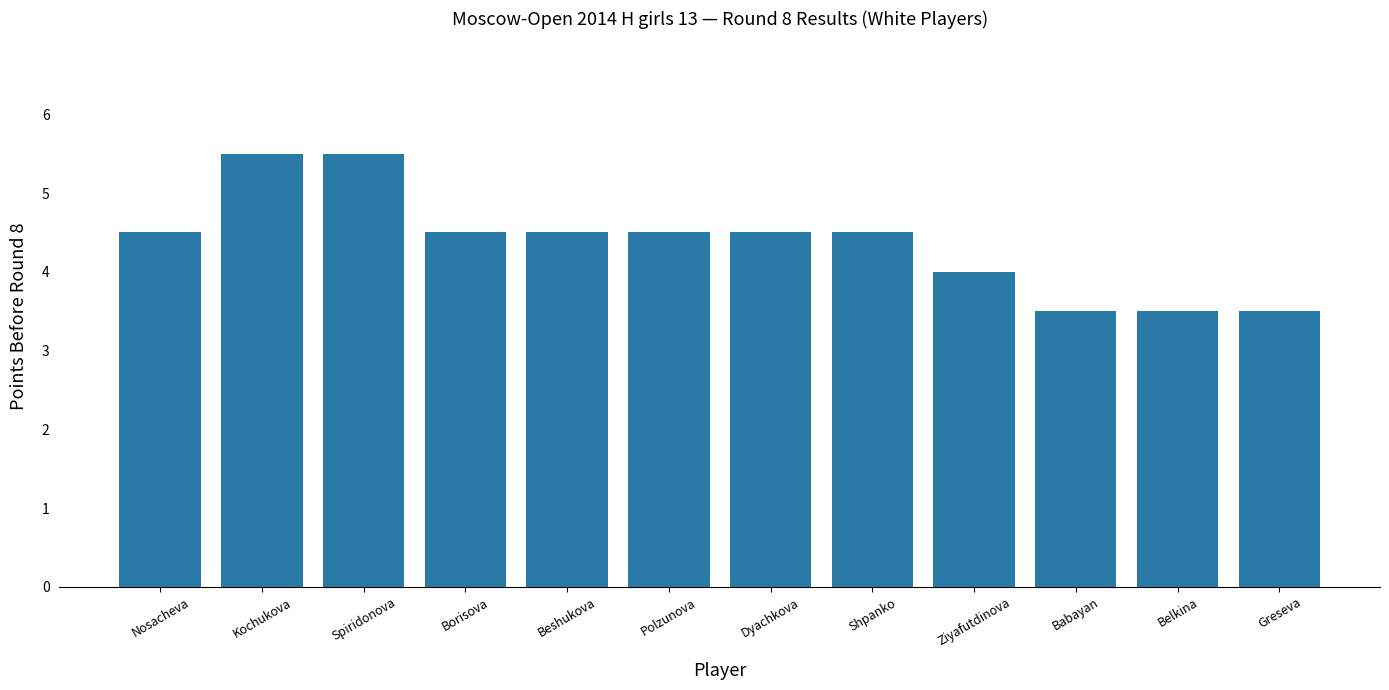

What is the greatest value displayed?

5.5